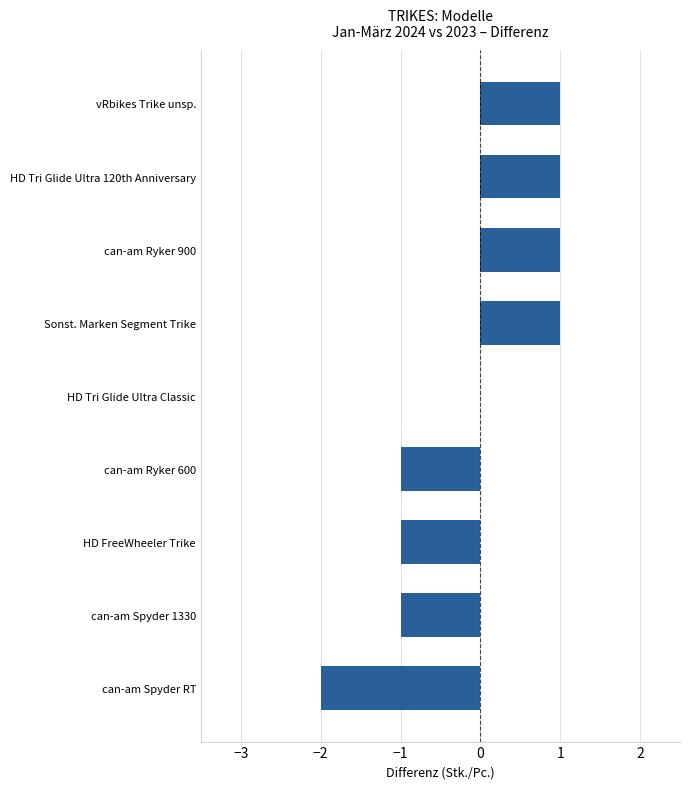

What is the change in value from can-am Spyder 1330 to HD Tri Glide Ultra Classic?

+1